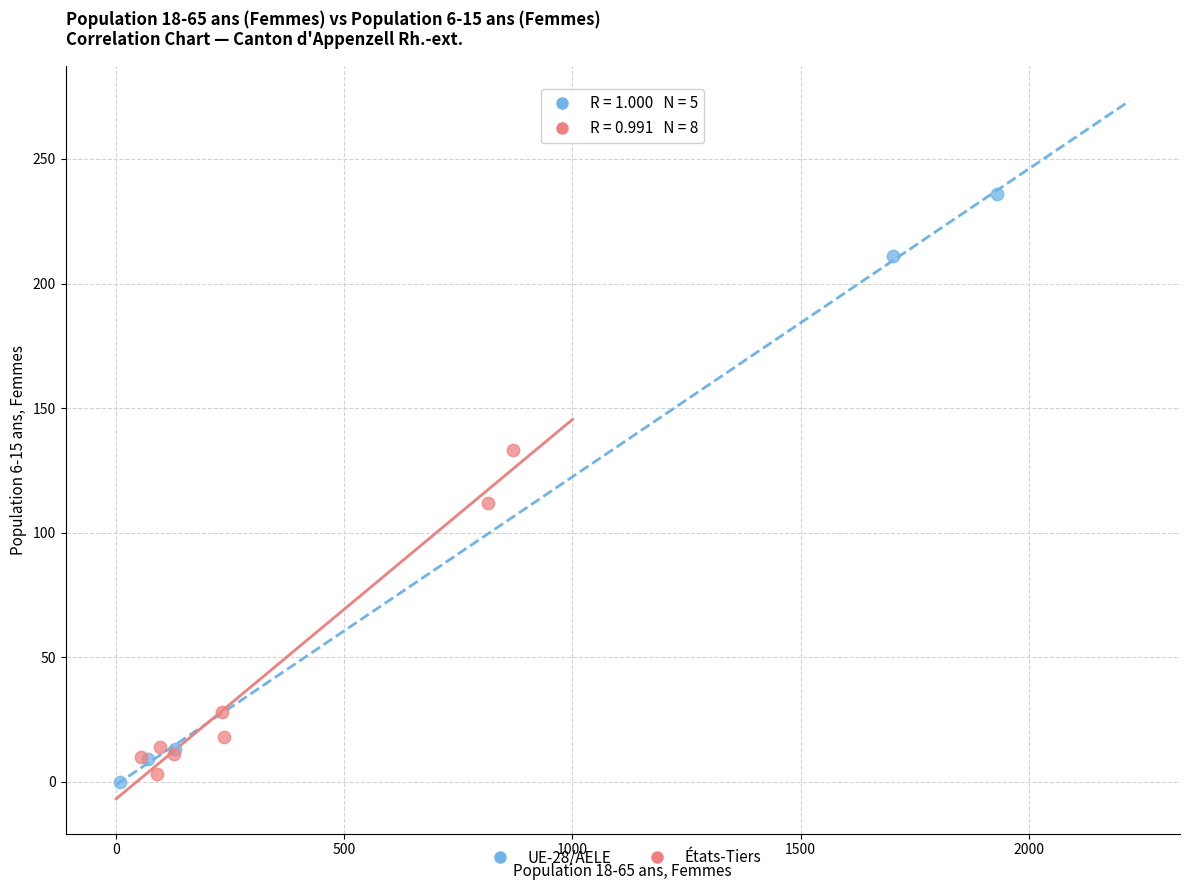

Which series contains the highest Y value?

UE-28/AELE